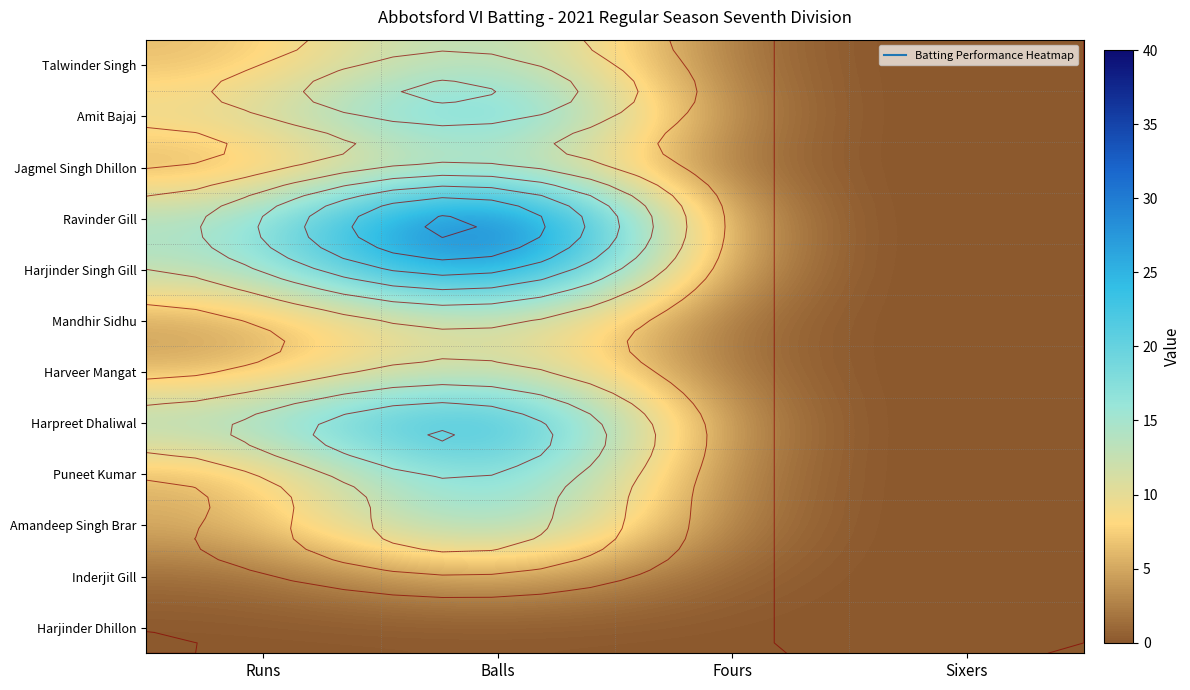

What is the sum of all Ravinder Gill values?

54